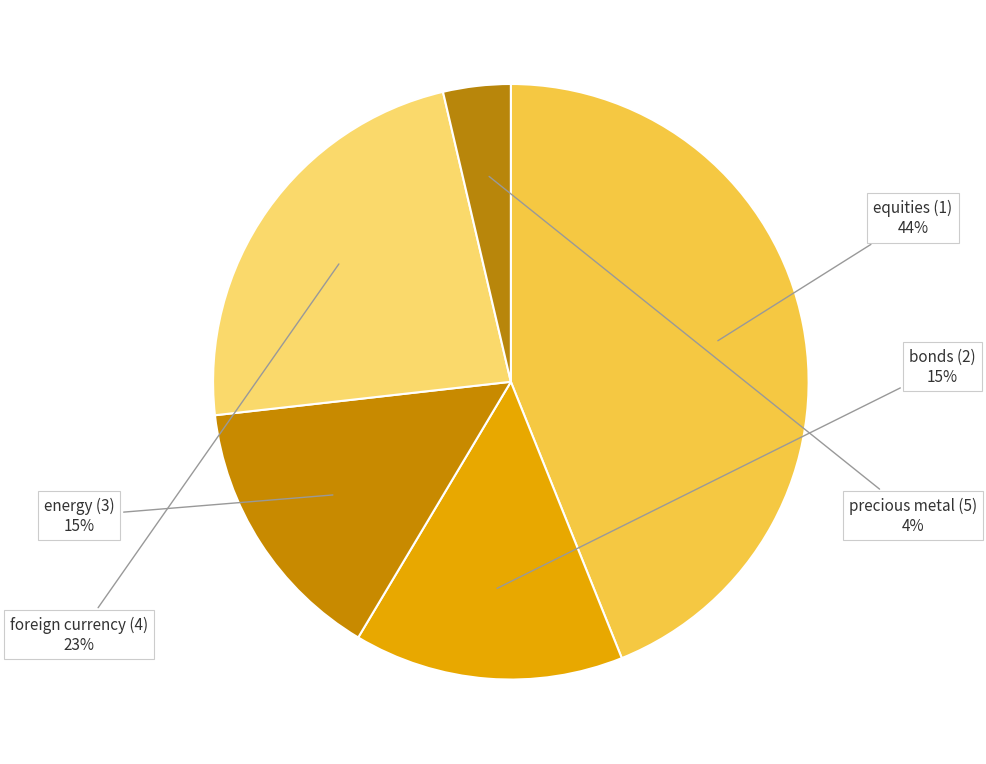

To the nearest percent, what percentage of the pie is foreign currency (4)?

23%